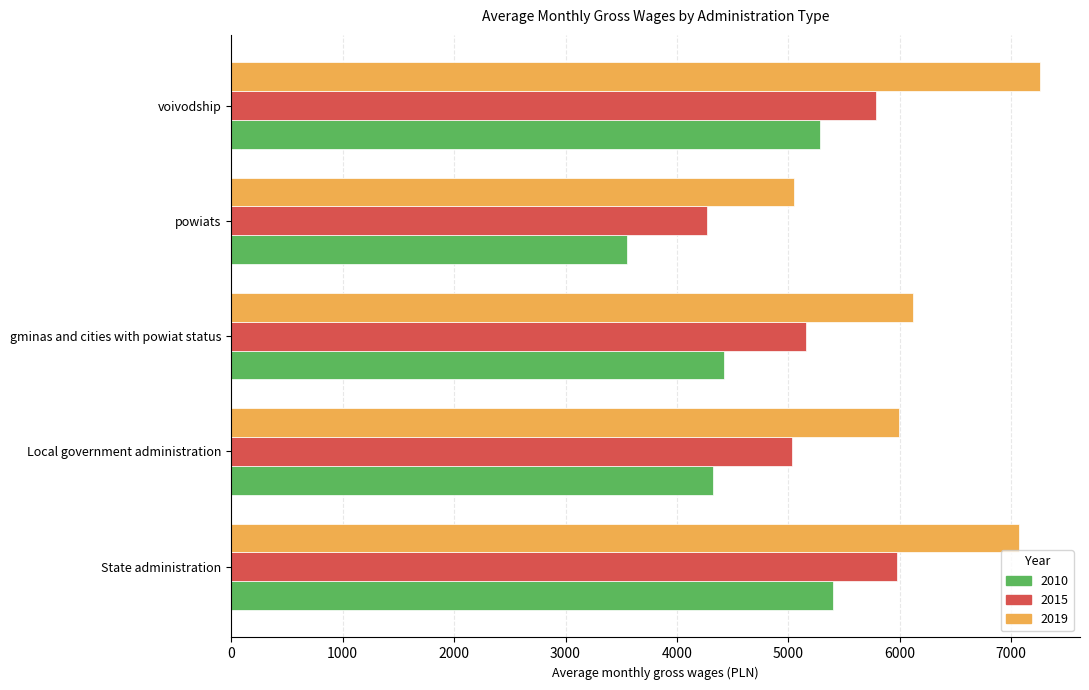

List the series in order of their overall mean, highest first.

2019, 2015, 2010